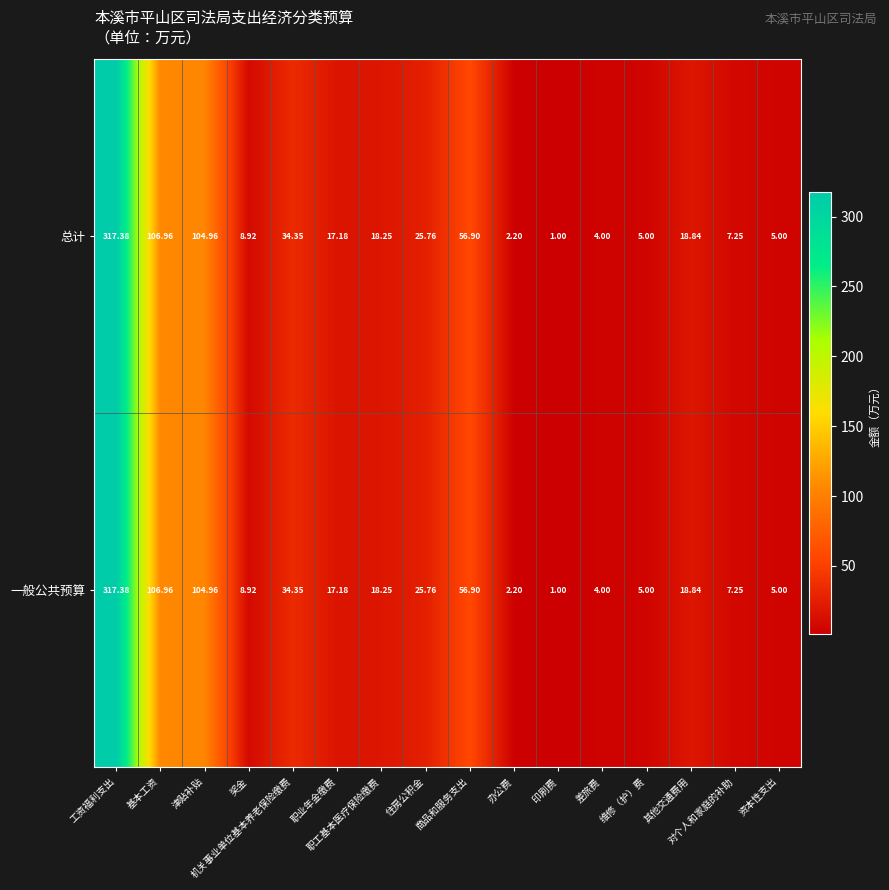

How many values in the 一般公共预算 series exceed 18?

8